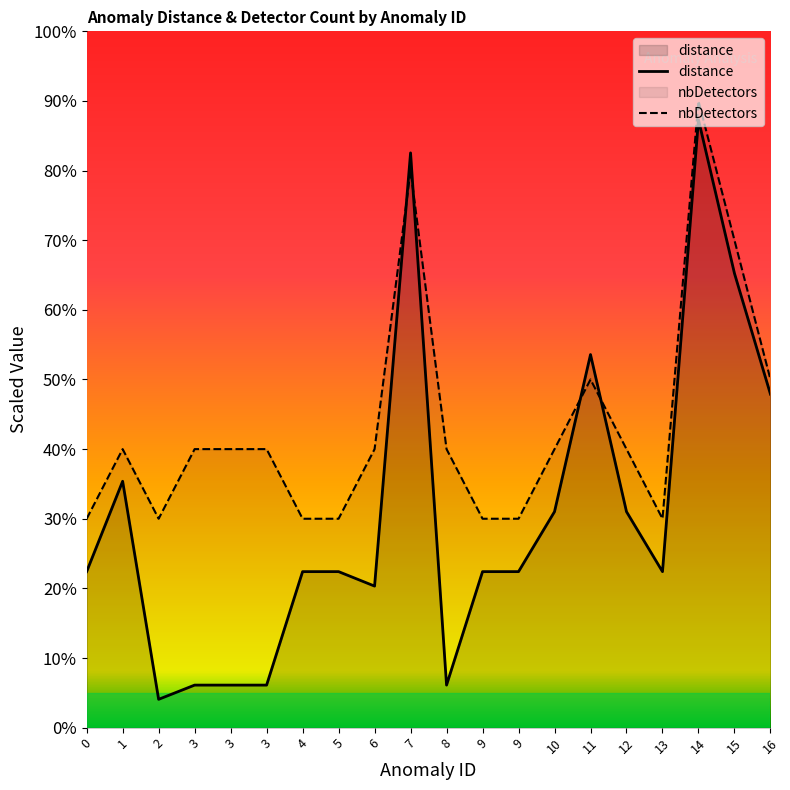

At which category is the sum across all series the highest?

14